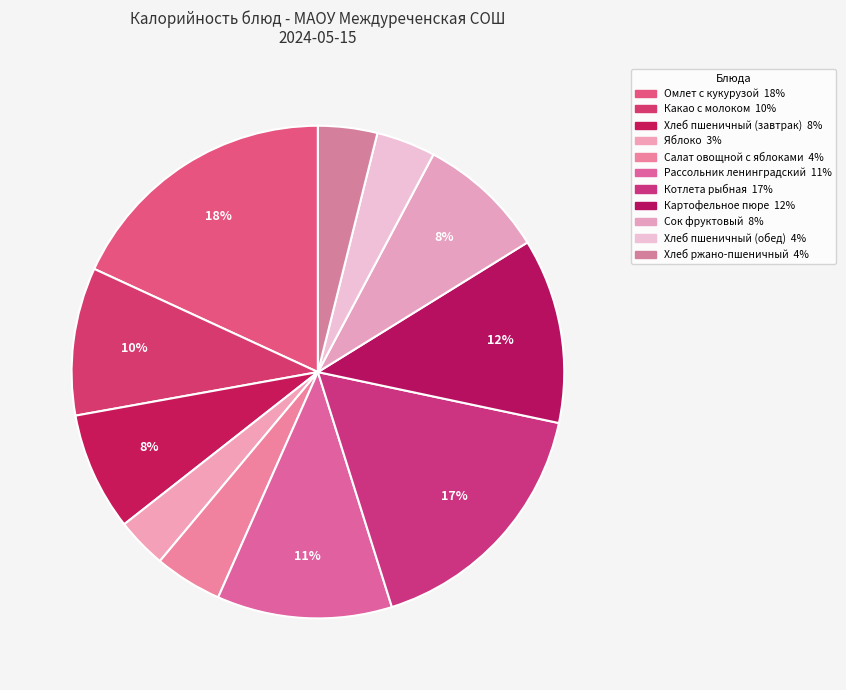

To the nearest percent, what is the difference between the largest and smallest slice percentages?

15%